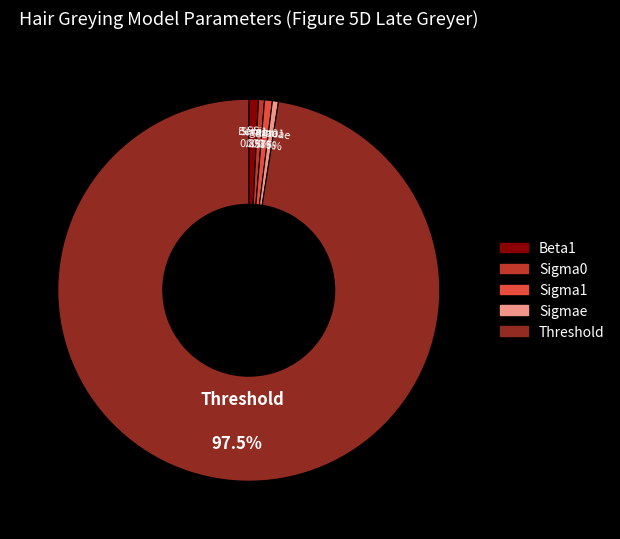

Does any single category account for the majority?

Yes